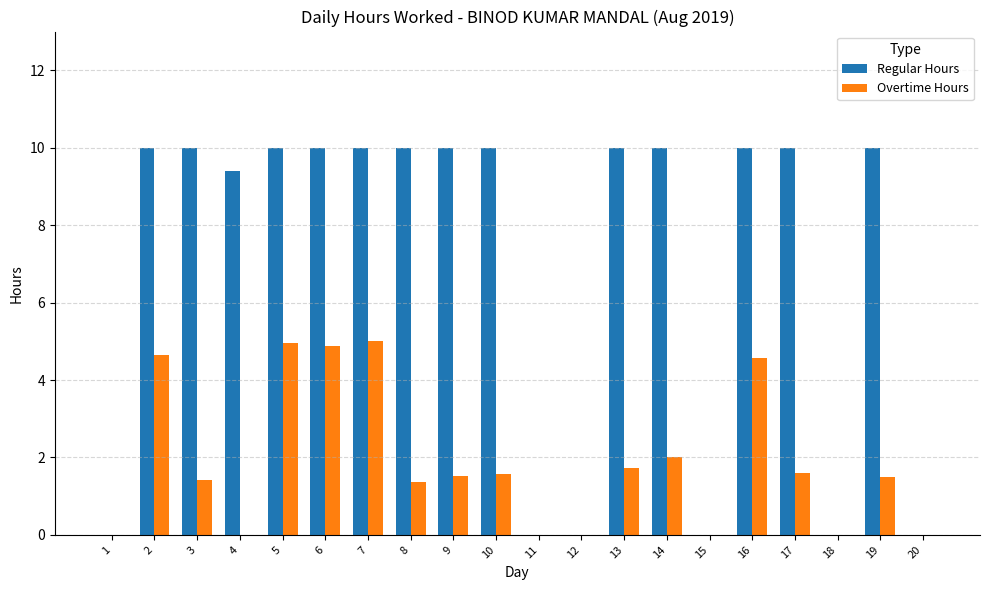

What is the maximum value shown in the chart?

10.0